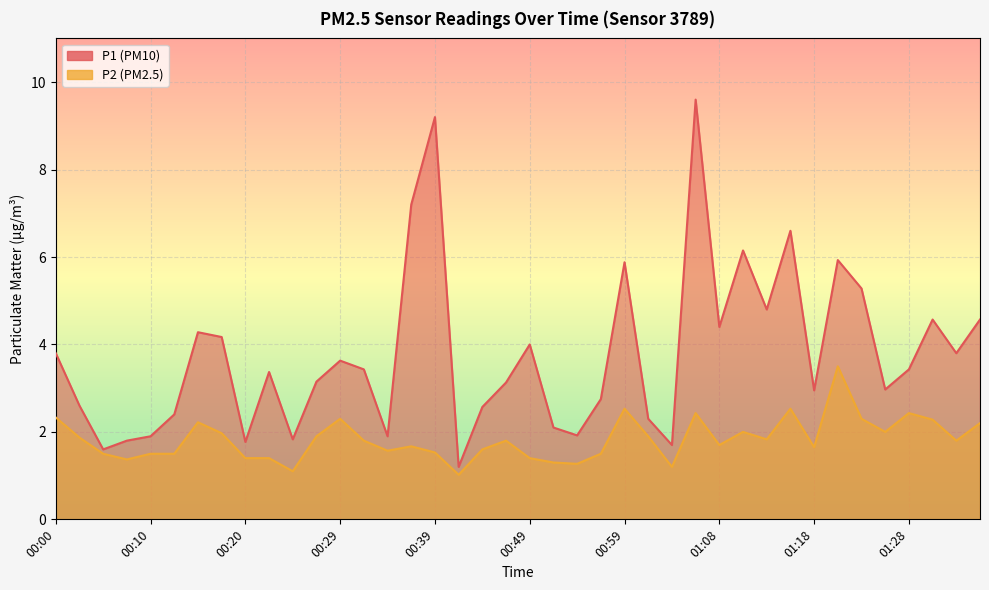

In P2, how many points are lower than both neighbors (excluding endpoints)?

11